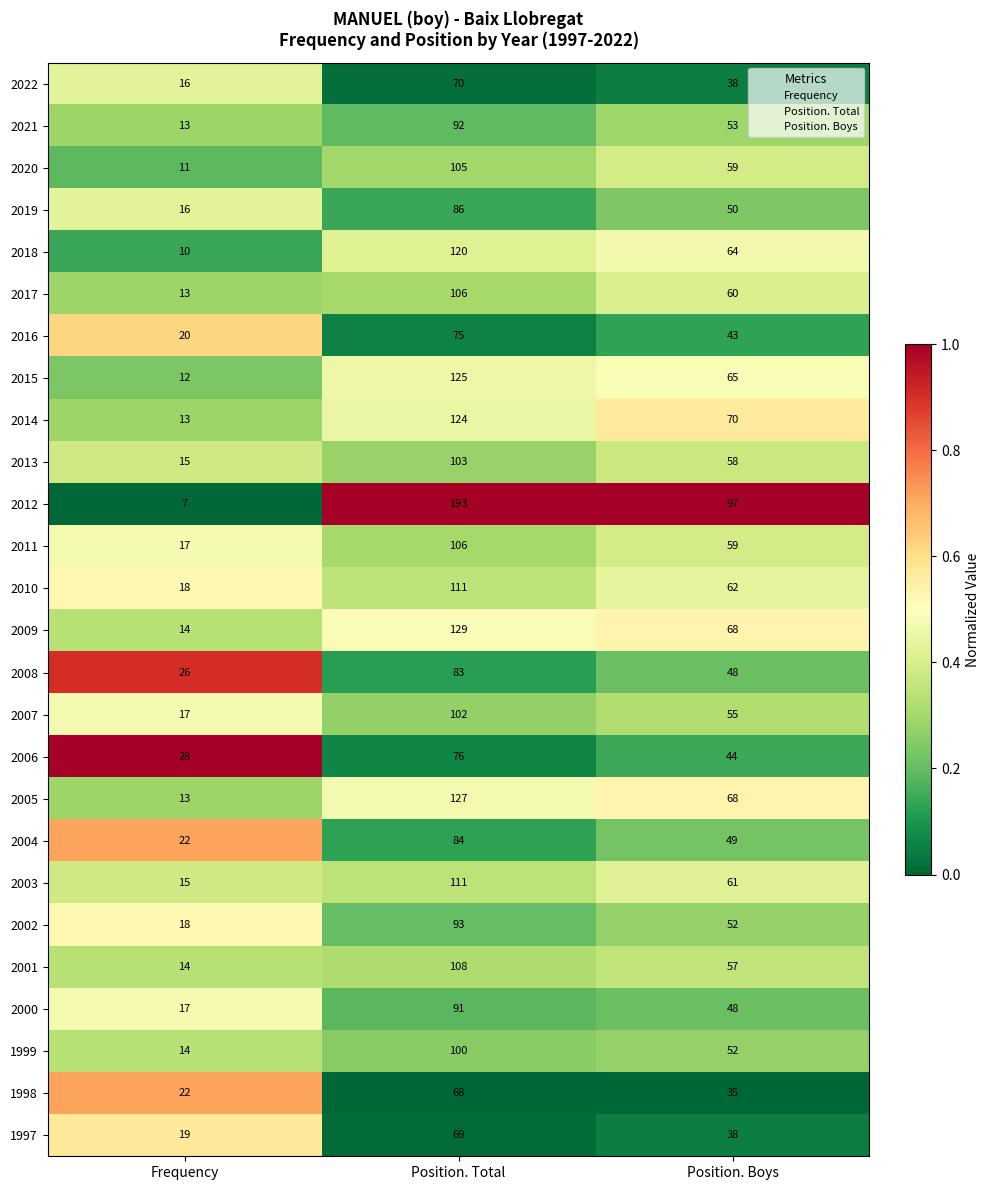

Is it true that 2017 equals 55 at Position. Total?

False